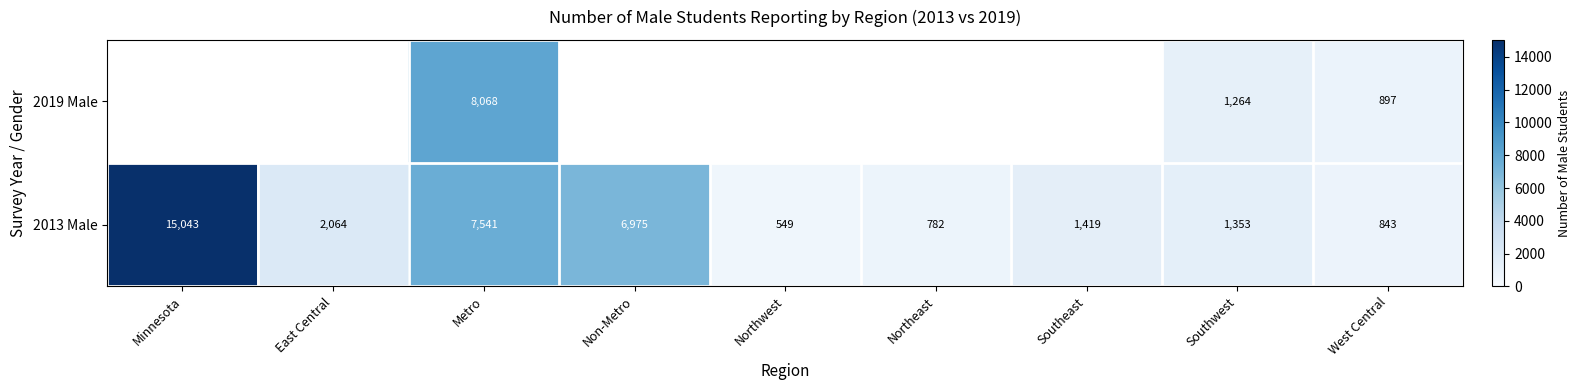

Is it true that 2013 Male equals 6975 at Non-Metro?

True